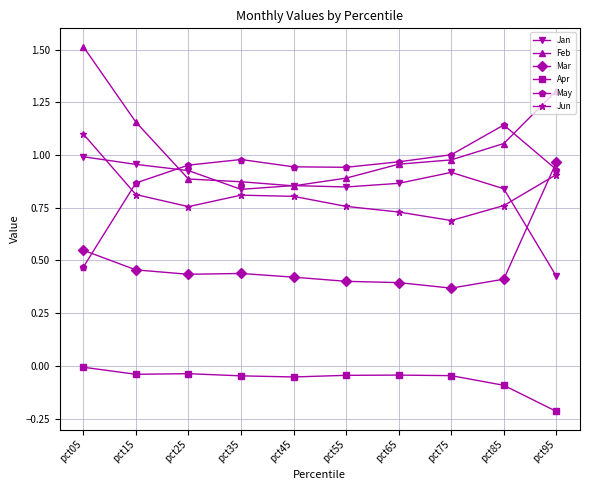

The value of Apr at pct35 is -0.0. True or false?

True